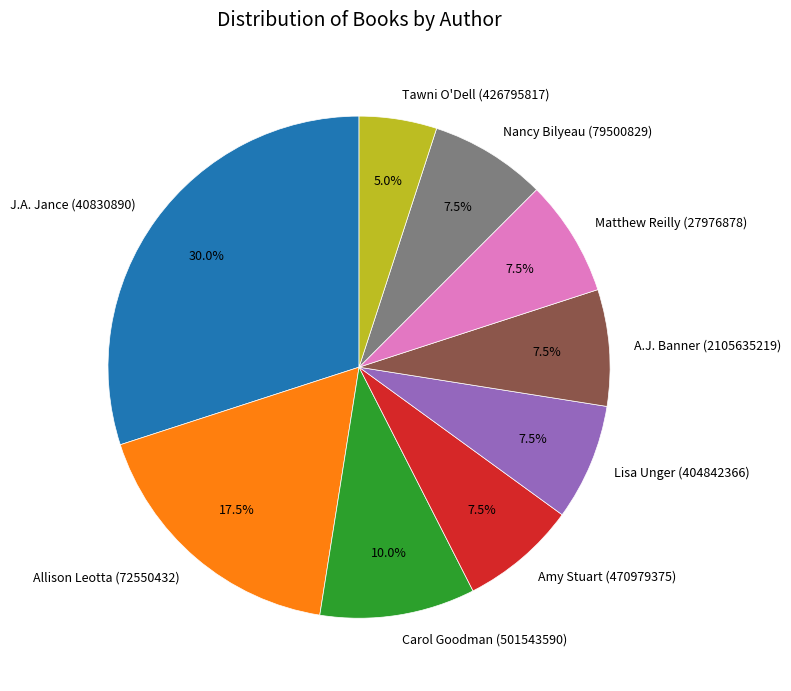

To the nearest percent, what is the average slice percentage?

11%